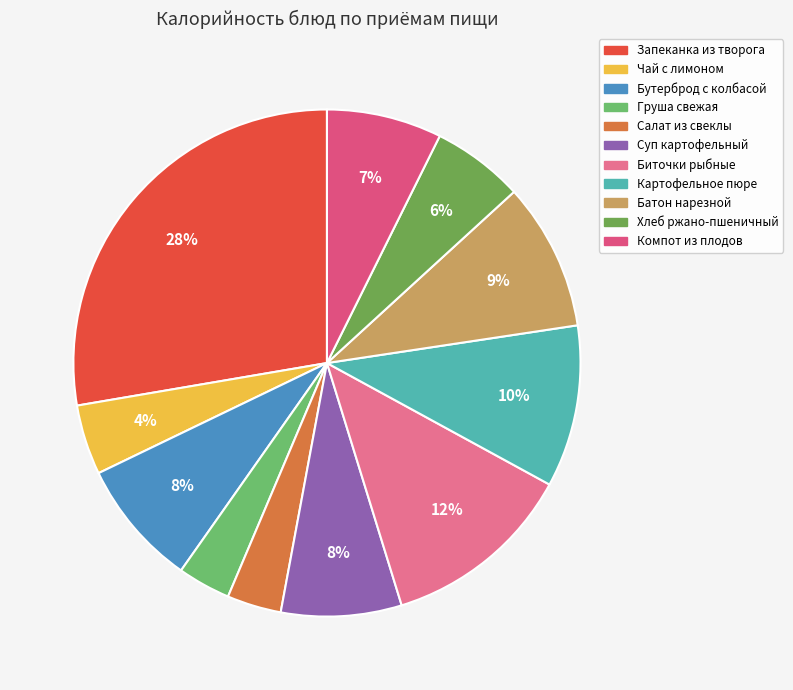

The Хлеб ржано-пшеничный slice represents 6% of the pie. True or false?

True